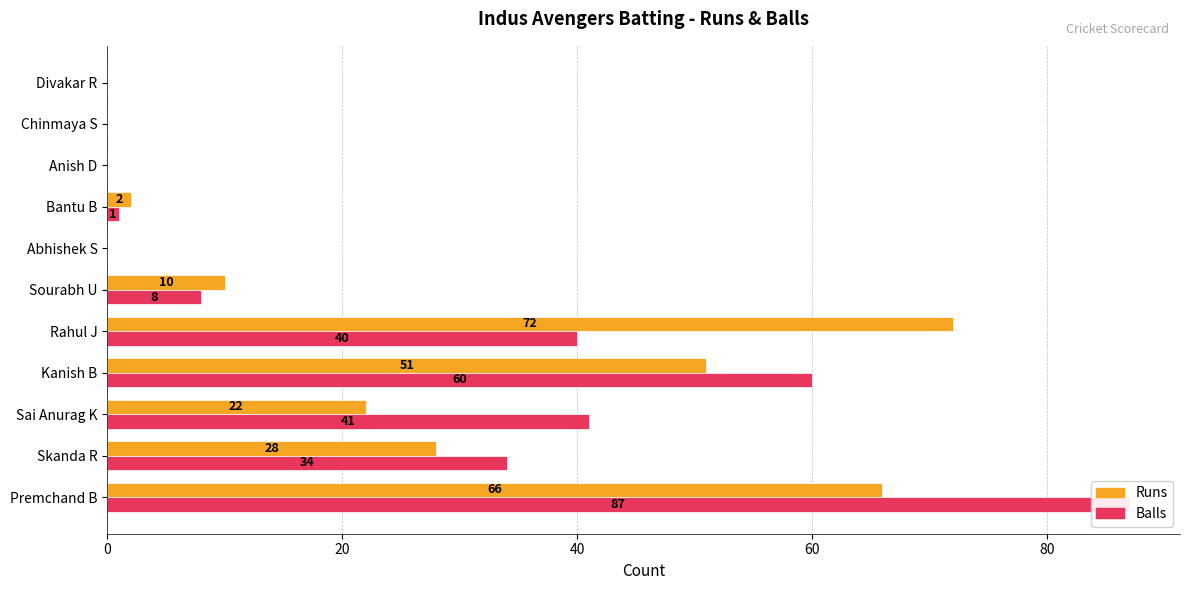

Which series has the largest range (max minus min)?

Balls